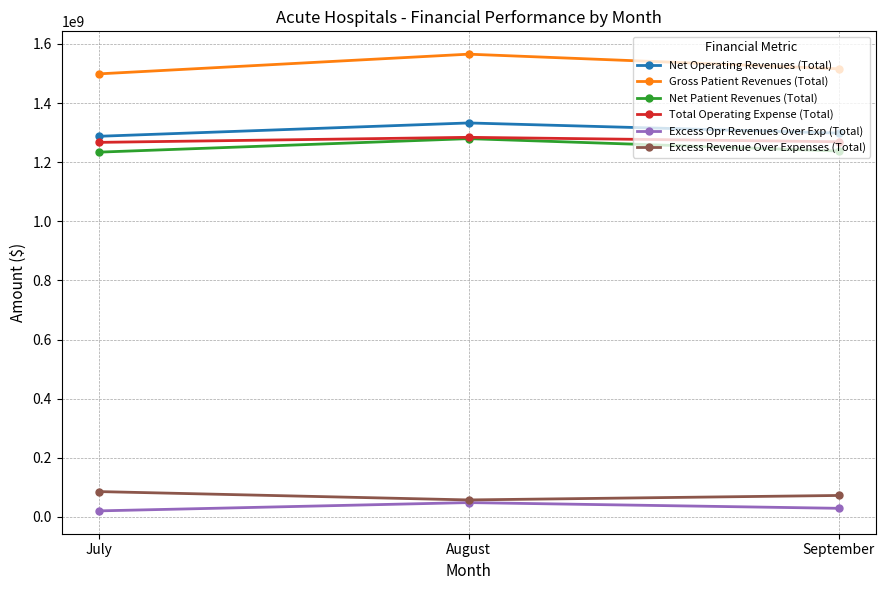

What is the sum of the Gross Patient Revenues (Total) values at July and August?

3063931871